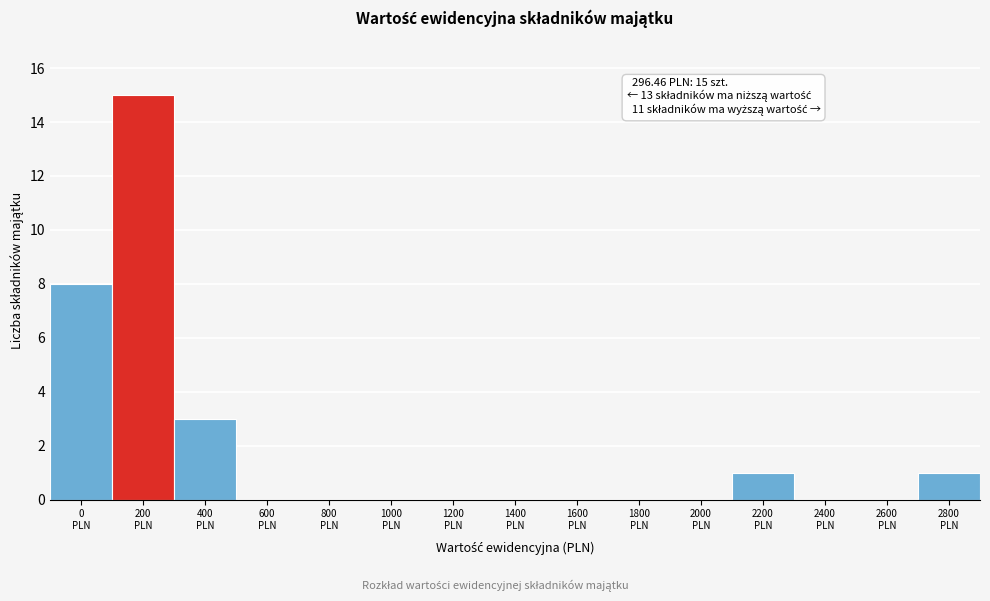

What is the maximum value shown in the chart?

15